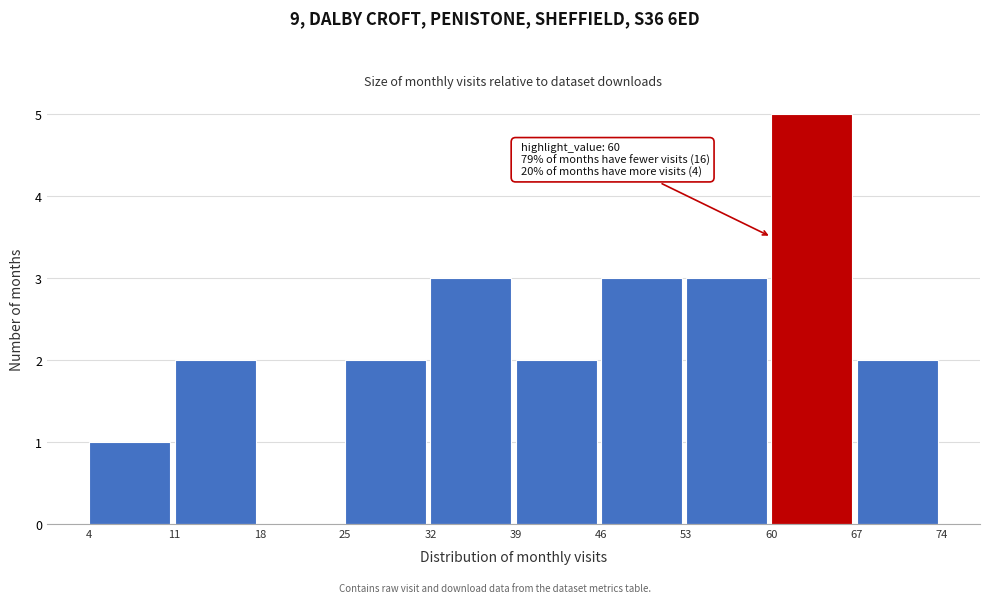

Which range on the x-axis has the tallest bar?

60 to 67